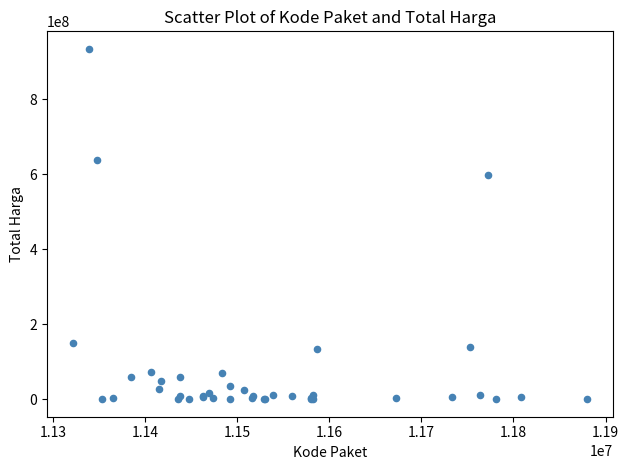

What Y value in the scatter plot is closest to 467210175?

599000000